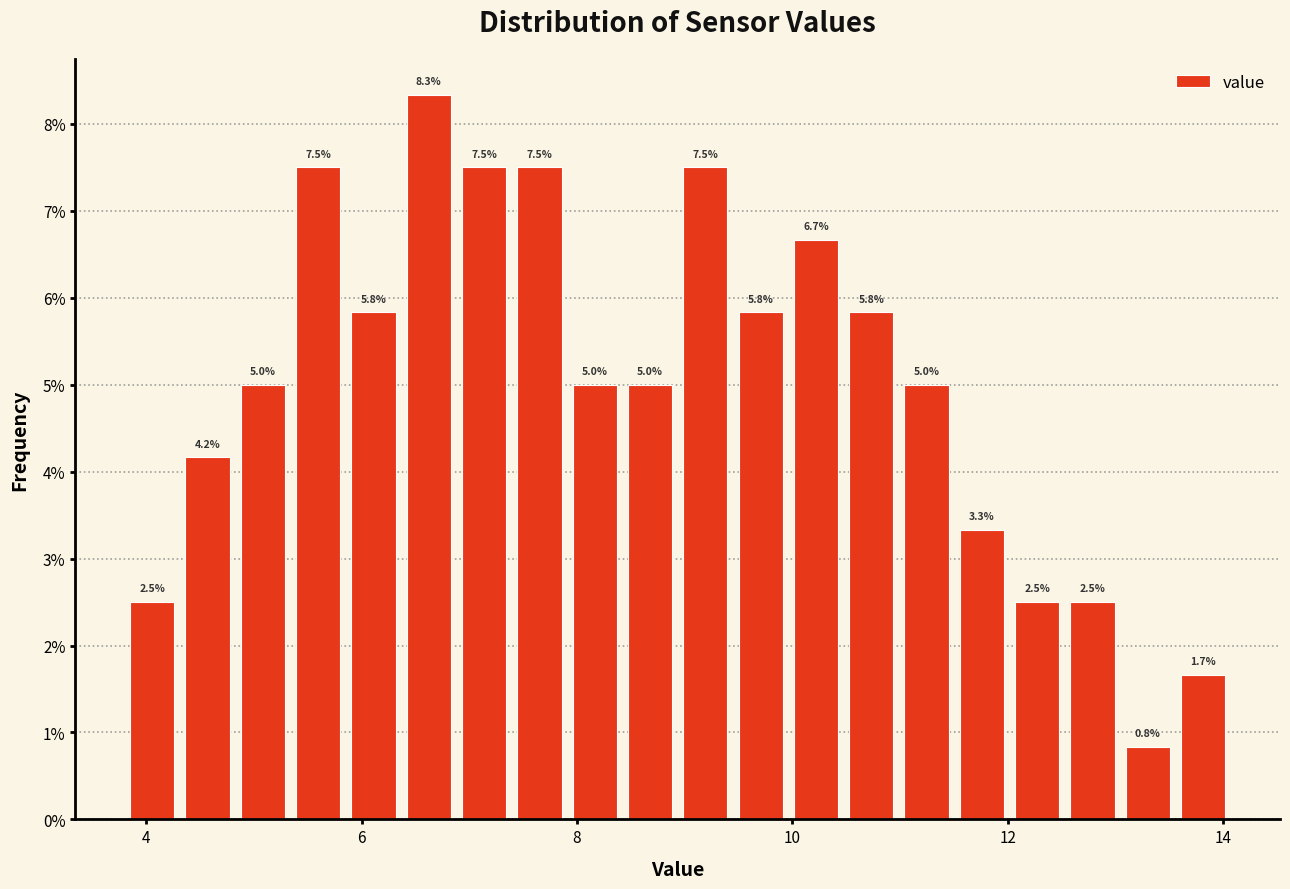

Around what value on the x-axis is the tallest bar? Give the approximate position of its centre, as read against the axis.

6.6